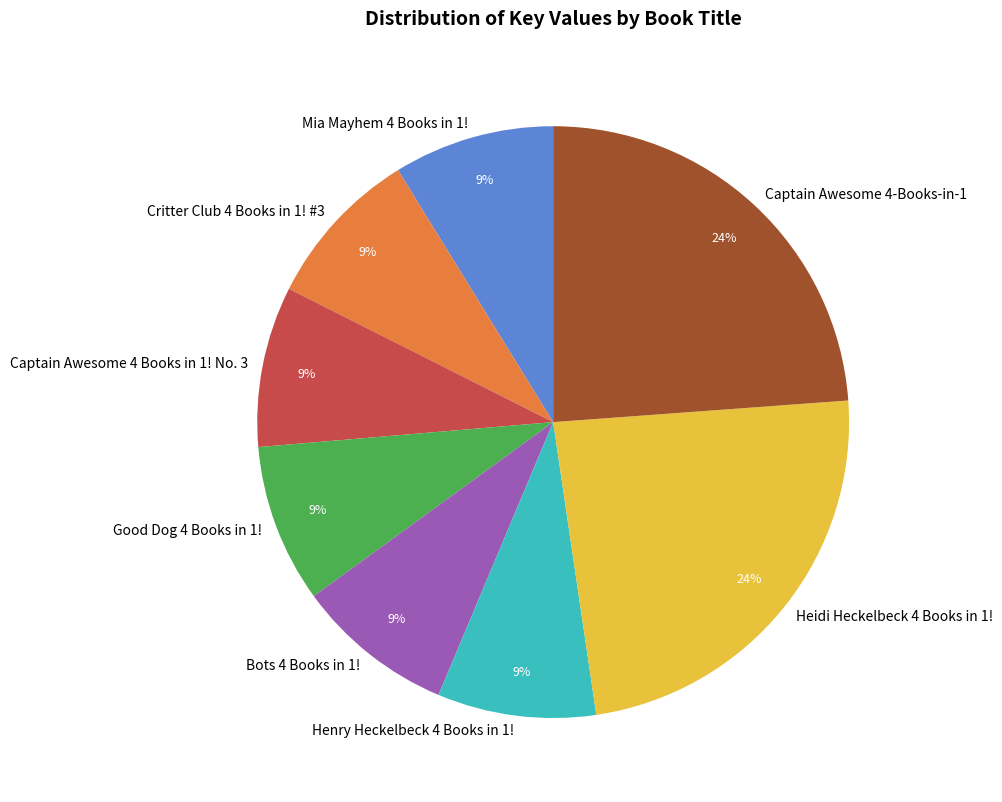

Is it true that Captain Awesome 4 Books in 1! No. 3 is 1% of the pie?

False